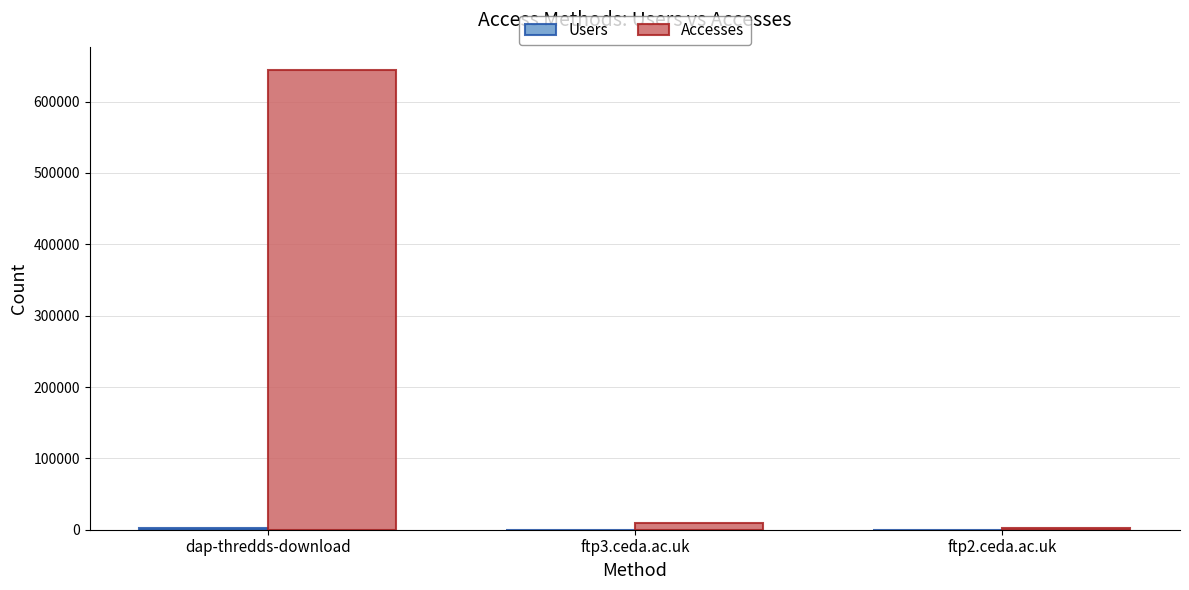

How many groups of bars are there?

3